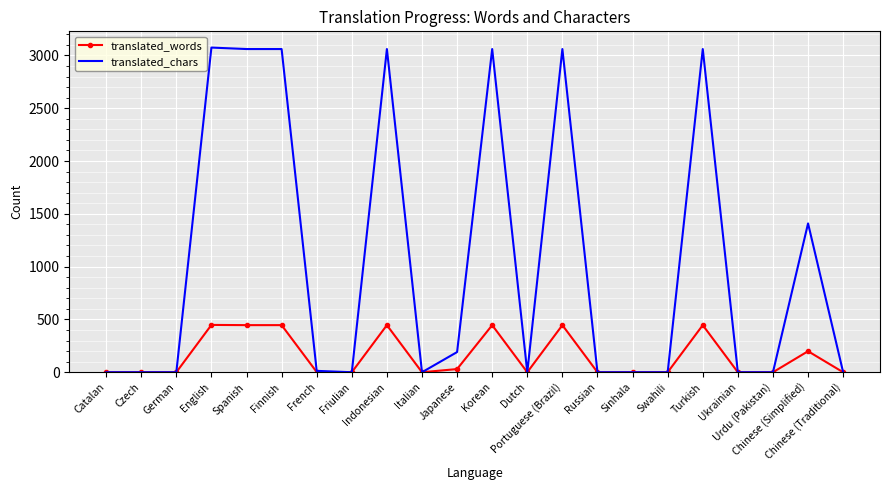

True or false: translated_words has a value of 2 at French.

True